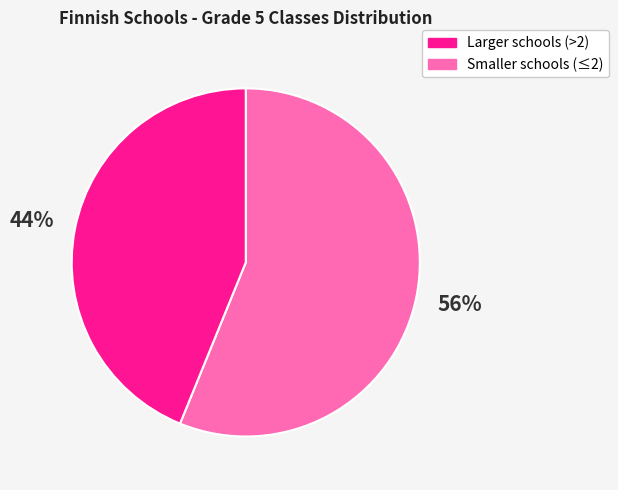

Does any single category account for the majority?

Yes